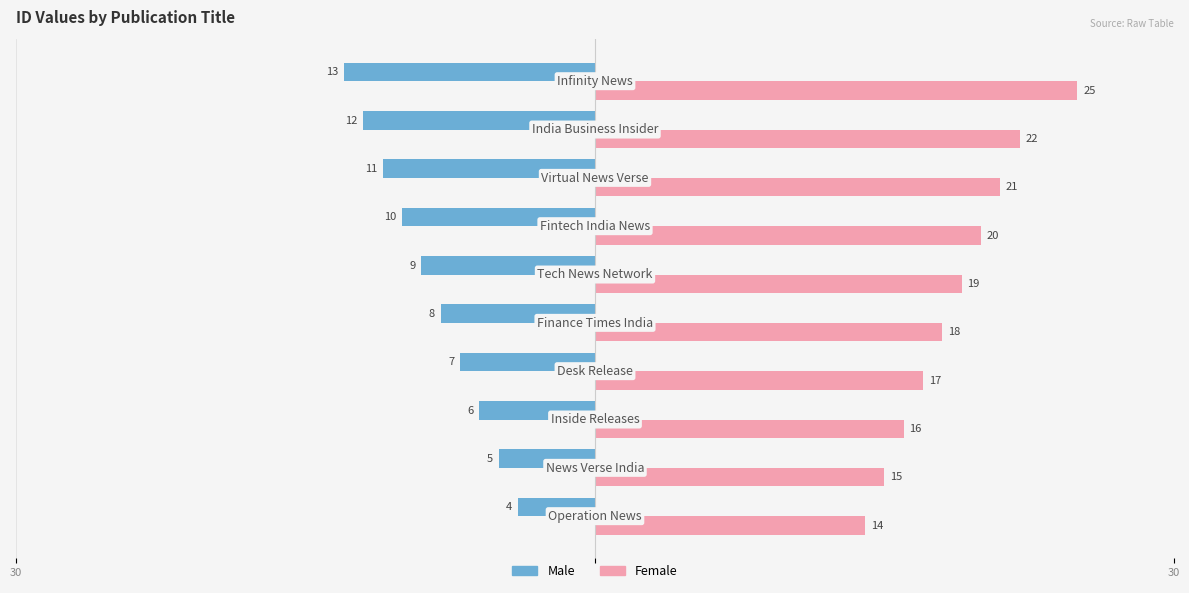

What are all the series names shown in the legend?

Male, Female